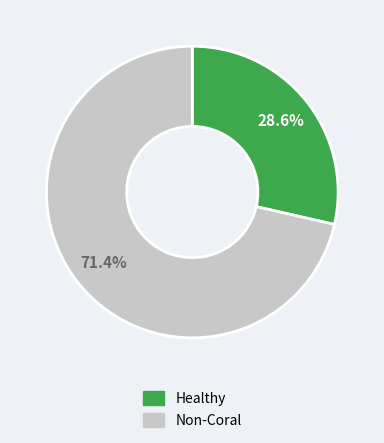

How many segments does this pie chart have?

2